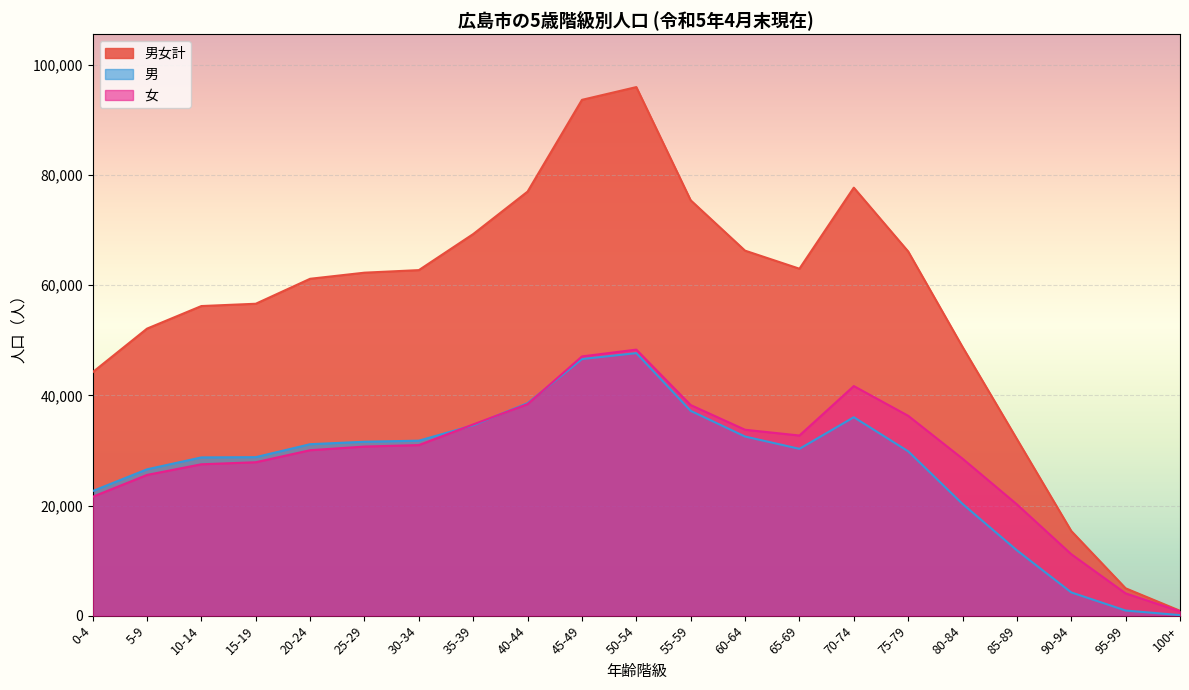

What is the lowest value of the 男 series?

95